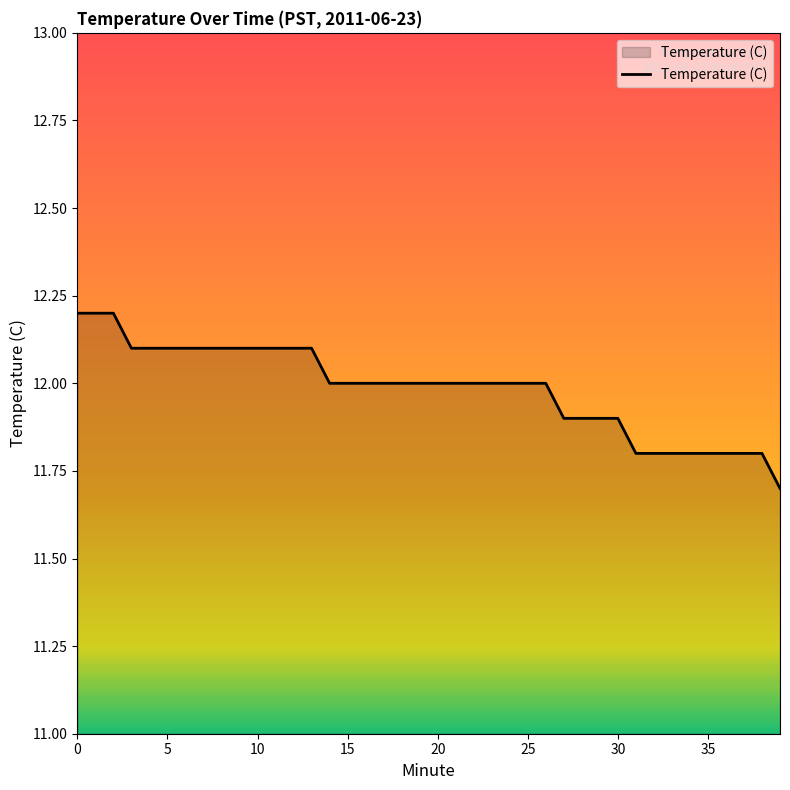

Does the chart display data point markers on the line(s)?

No